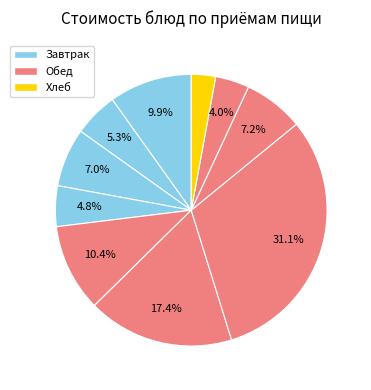

How many segments does this pie chart have?

10